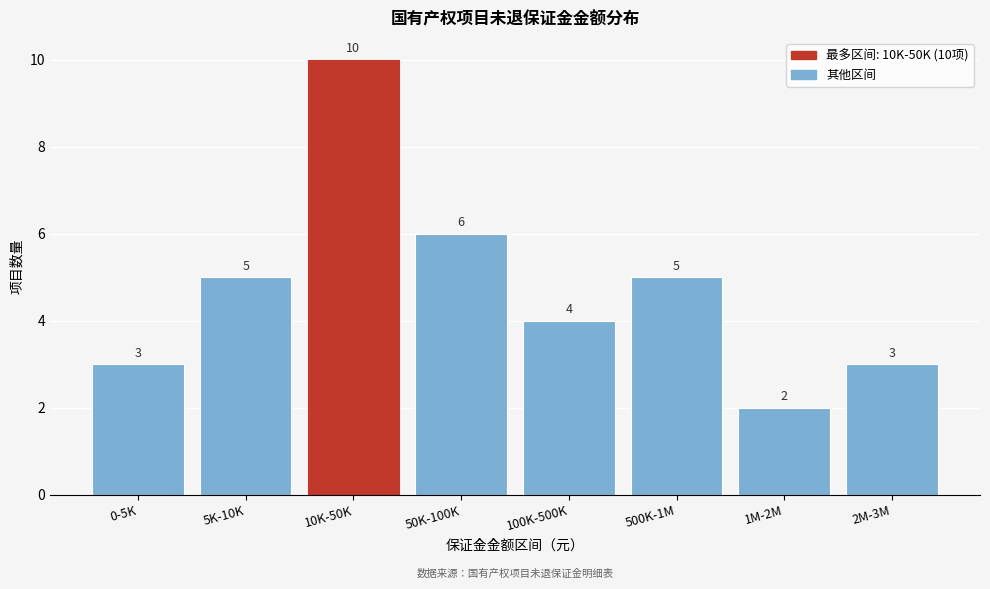

Reading right to left, extract all data points from this chart.

3	2	5	4	6	10	5	3